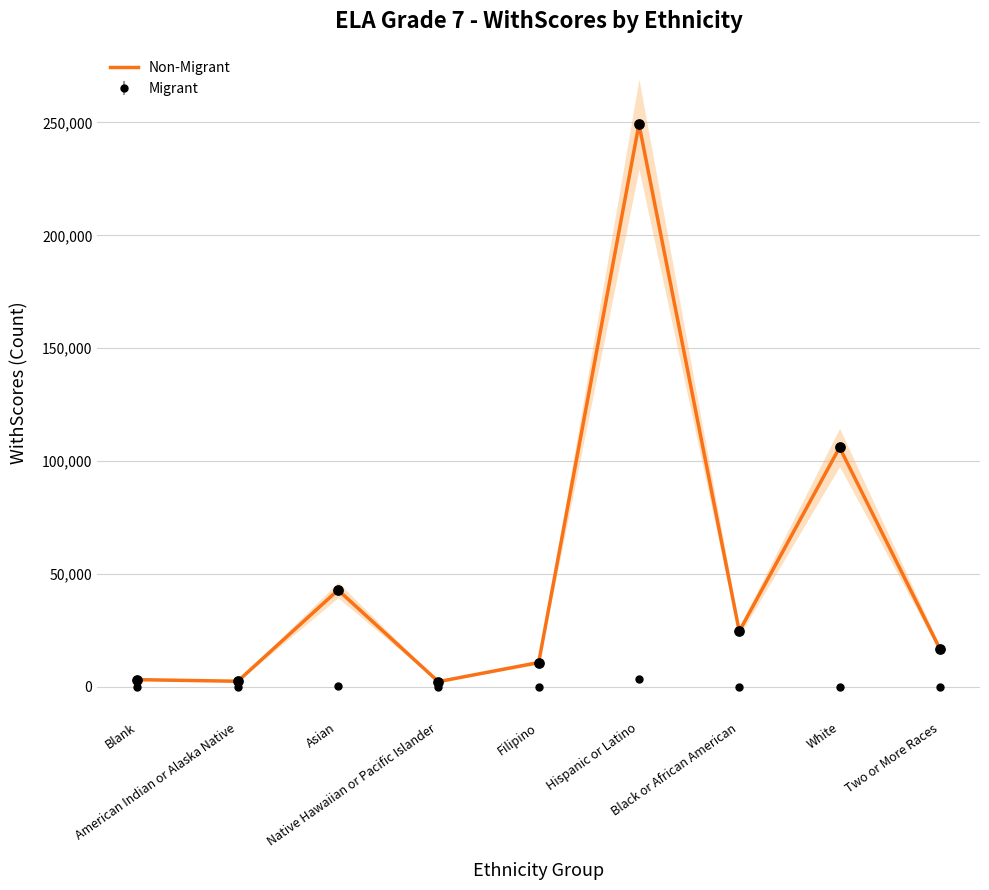

Between American Indian or Alaska Native and Native Hawaiian or Pacific Islander, which is larger?

American Indian or Alaska Native